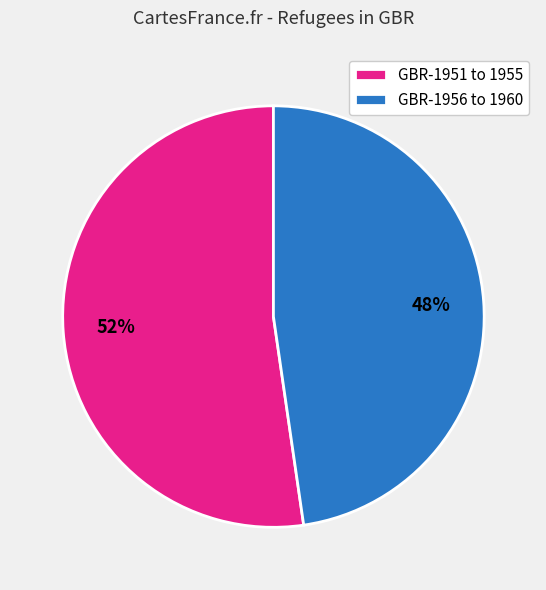

Which category accounts for the majority?

GBR-1951 to 1955